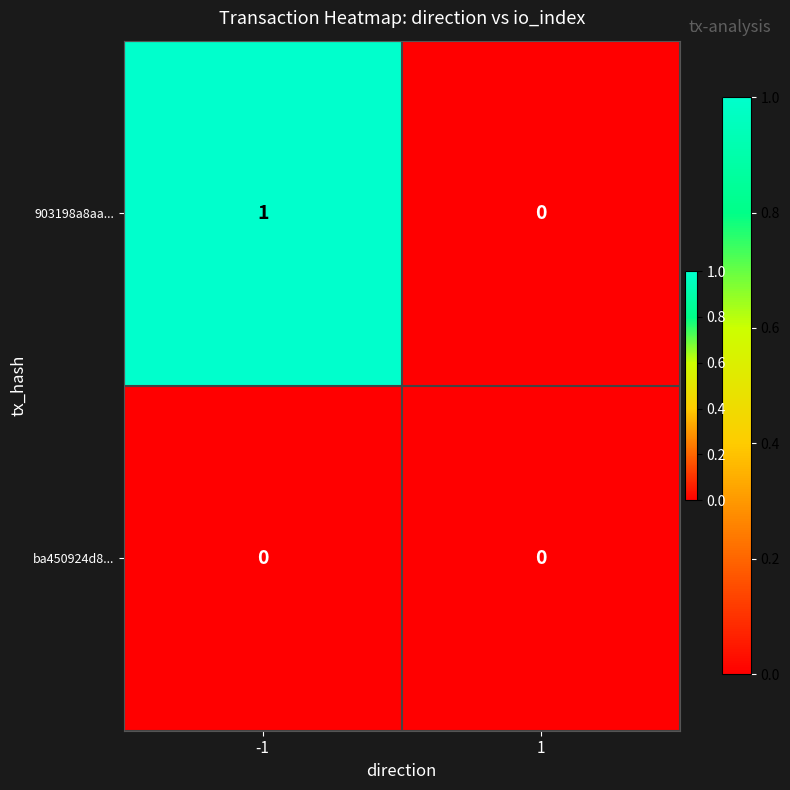

Rank the categories by 903198a8aa... value from lowest to highest.

1, -1